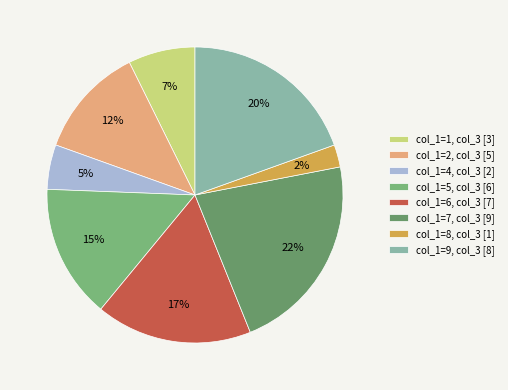

How many segments does this pie chart have?

8